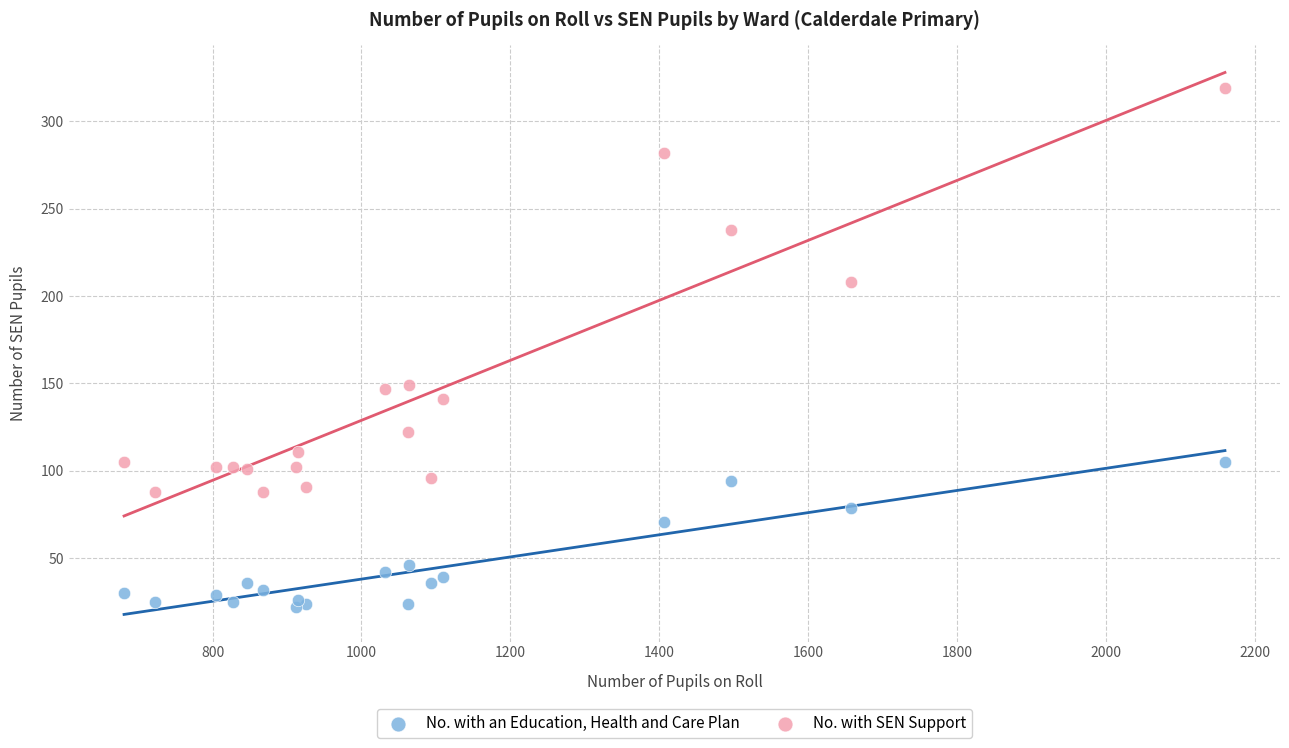

Which series has the largest Y range (max minus min)?

No. with SEN Support